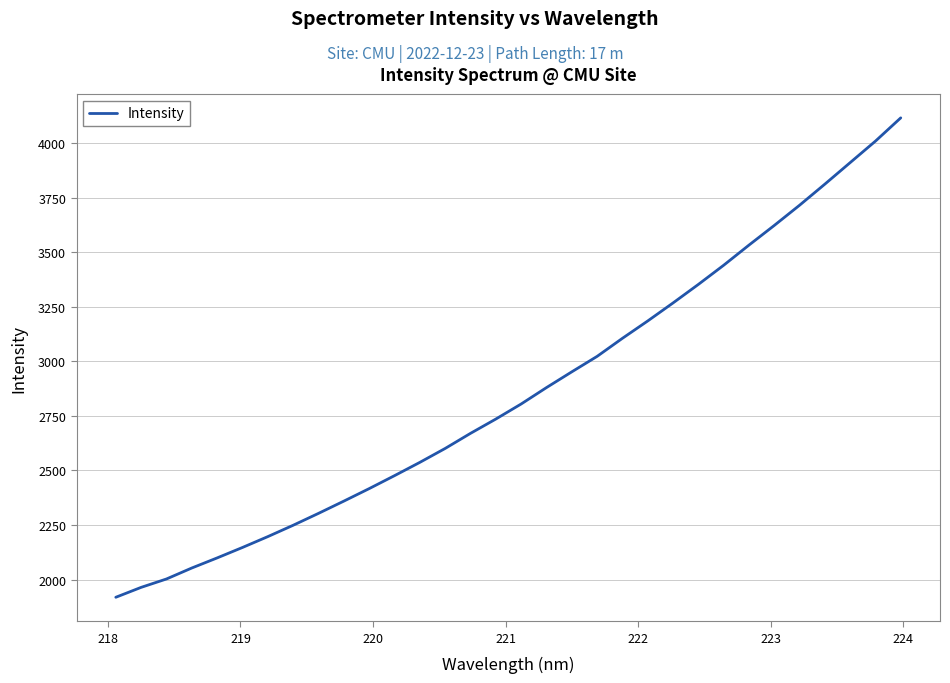

How many categories are shown in the chart?

32